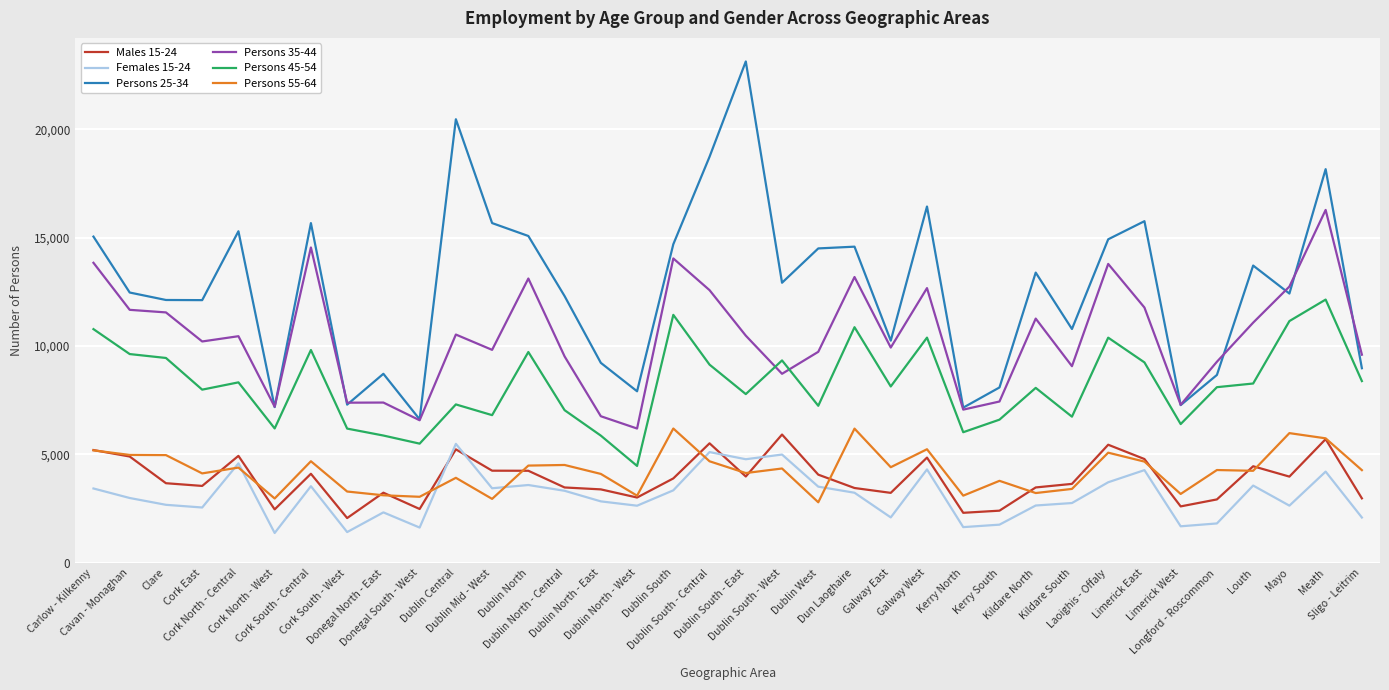

What is the minimum value shown in the chart?

1379